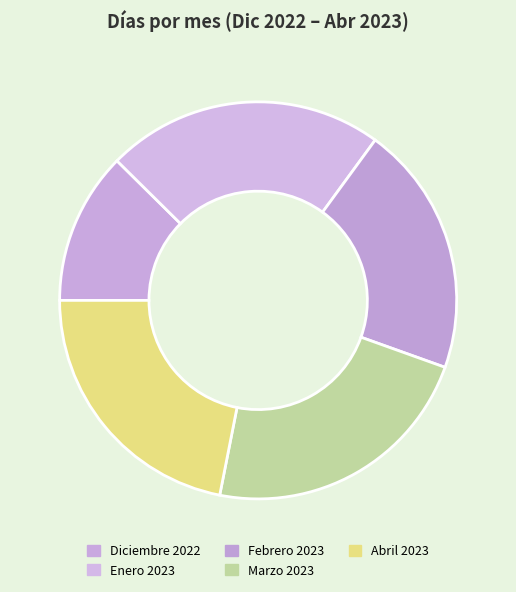

What is the total percentage of Febrero 2023 and Enero 2023?

43.1%